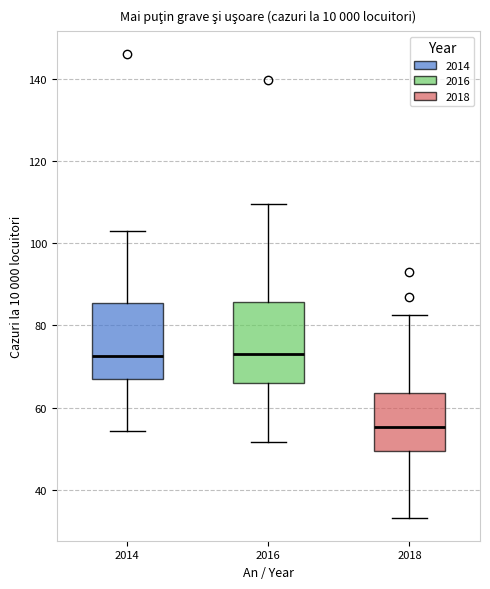

Reading left to right, transcribe this box plot: for each box, give where its median line is, the range the box spans, and where its two whiskers end, as read against the y-axis. The values are not printed on the chart, so give them approximately, as read against the axis.

2014: median 72, box 68 to 86, whiskers 54 to 104
2016: median 74, box 66 to 86, whiskers 52 to 110
2018: median 56, box 50 to 64, whiskers 34 to 82